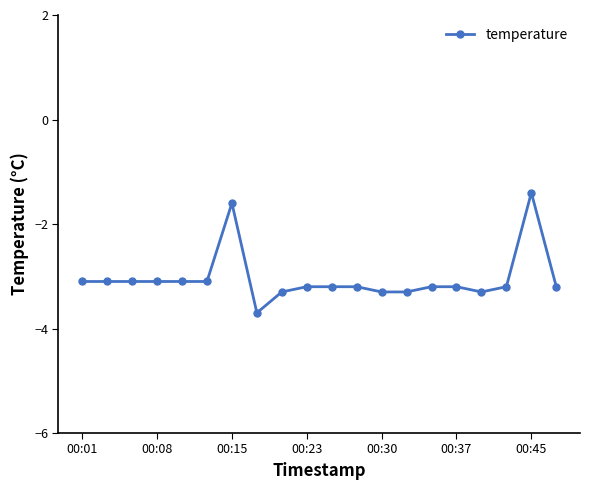

What is the value of the 11th point from the left?

-3.2